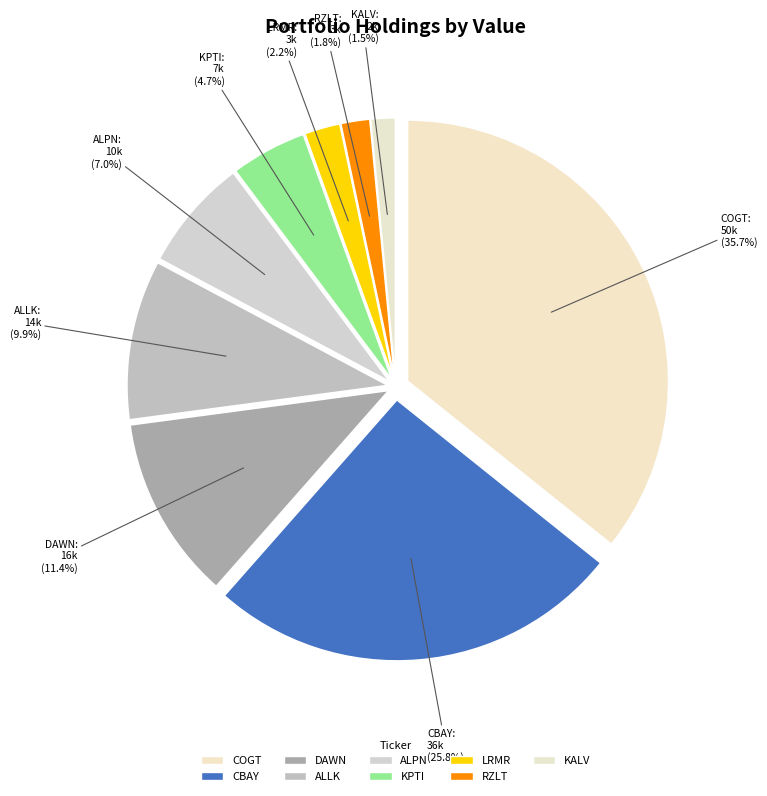

Is KALVISTA PHARMACEUTICALS INC the majority of the pie?

No